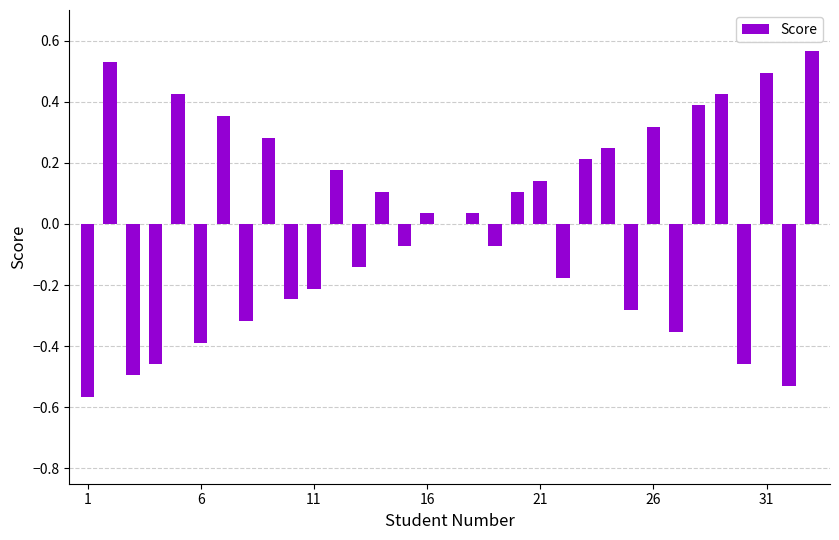

How many distinct data groups are displayed?

1